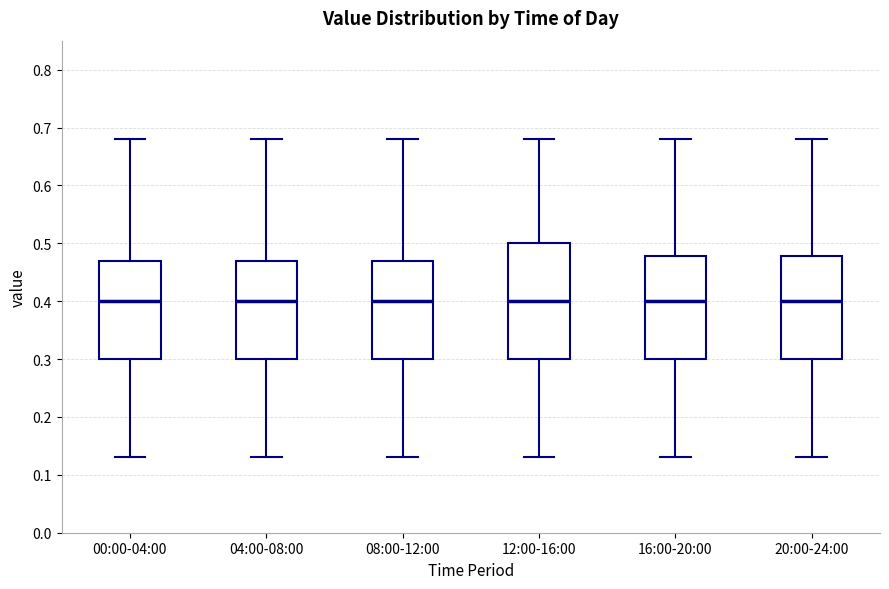

Reading left to right, read every box against the y-axis: the position of its median line, the range the box covers, and the ends of its whiskers. The values are not printed on the chart, so give them approximately, as read against the axis.

00:00-04:00: median 0.40, box 0.30 to 0.47, whiskers 0.13 to 0.68
04:00-08:00: median 0.40, box 0.30 to 0.47, whiskers 0.13 to 0.68
08:00-12:00: median 0.40, box 0.30 to 0.47, whiskers 0.13 to 0.68
12:00-16:00: median 0.40, box 0.30 to 0.50, whiskers 0.13 to 0.68
16:00-20:00: median 0.40, box 0.30 to 0.48, whiskers 0.13 to 0.68
20:00-24:00: median 0.40, box 0.30 to 0.48, whiskers 0.13 to 0.68